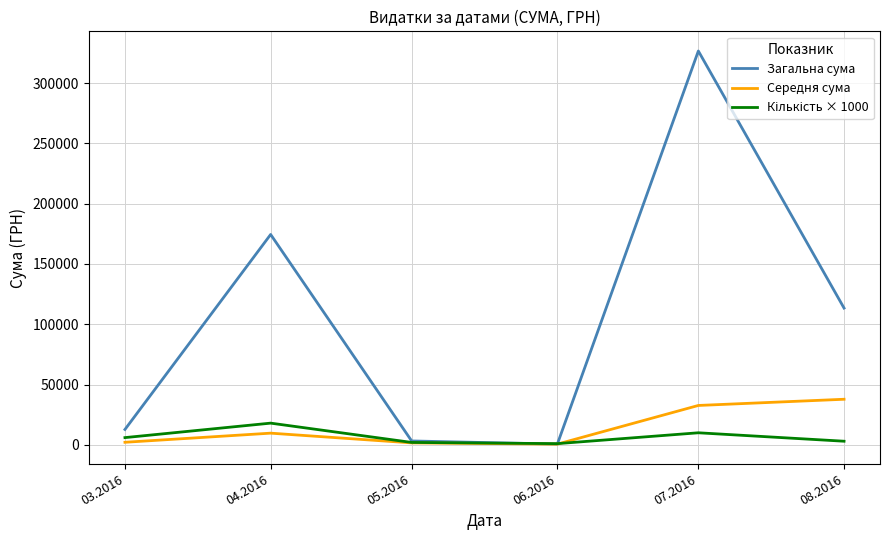

What is the greatest value displayed?

326572.3